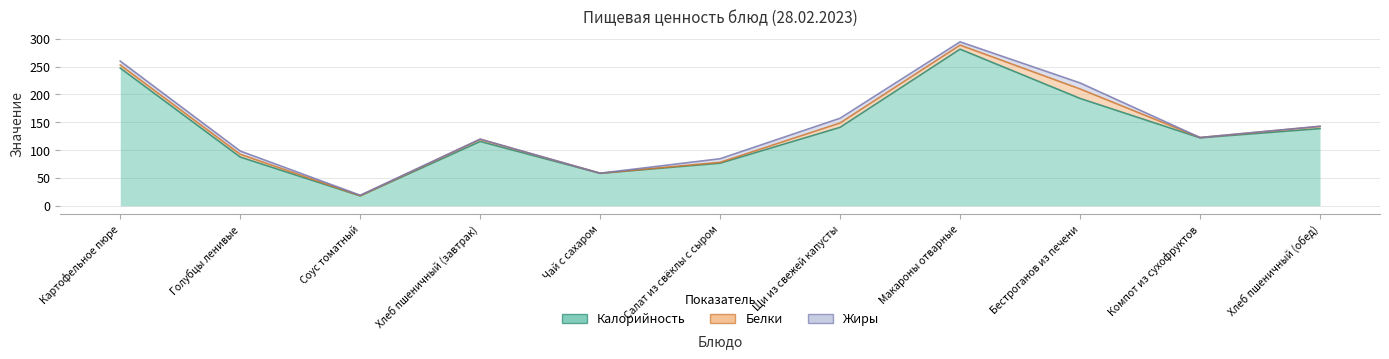

Is it true that Белки equals 0.8 at Хлеб пшеничный (обед)?

False